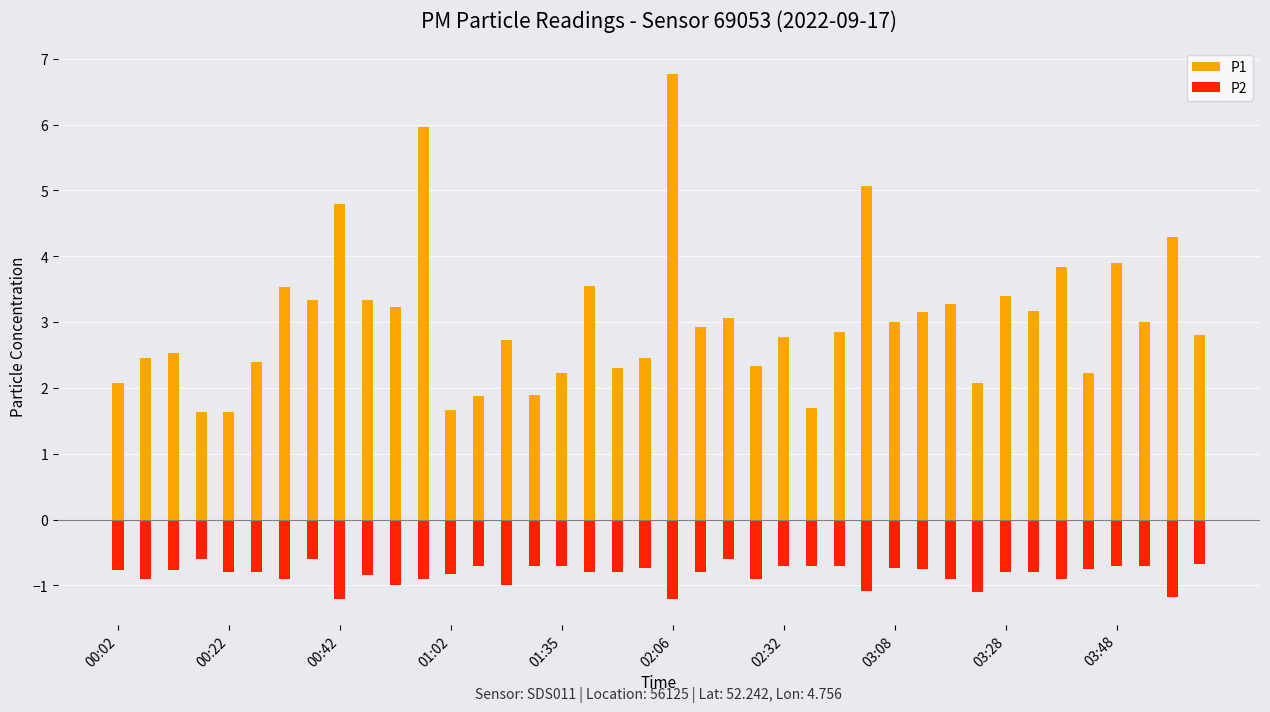

What are all the series names shown in the legend?

P1, P2